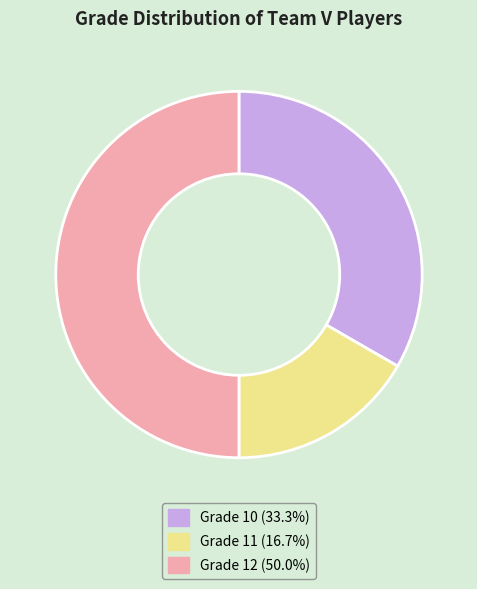

Is the sum of Grade 12 (50.0%) and Grade 11 (16.7%) greater than half?

Yes